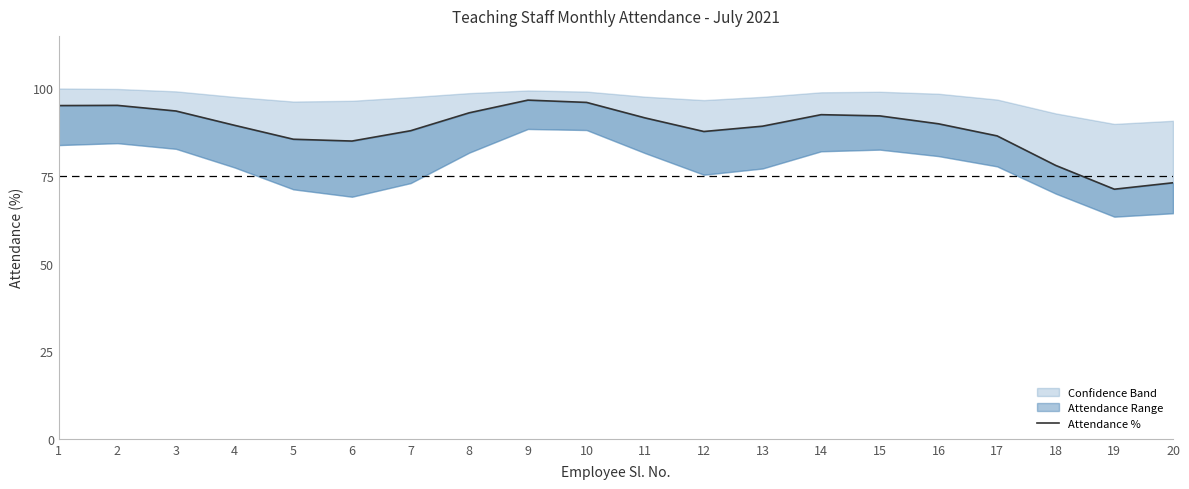

List the labels in order of value, largest first.

9, 10, 2, 1, 3, 8, 14, 15, 11, 16, 4, 13, 7, 12, 17, 5, 6, 18, 20, 19